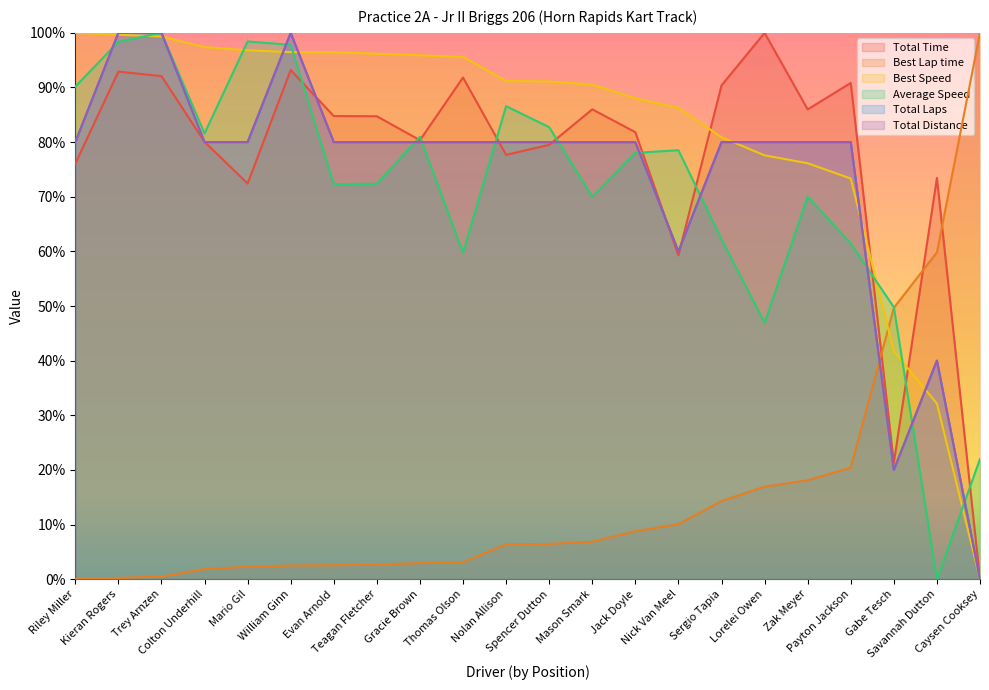

Where is Total Distance nearest to the value 0?

Caysen Cooksey